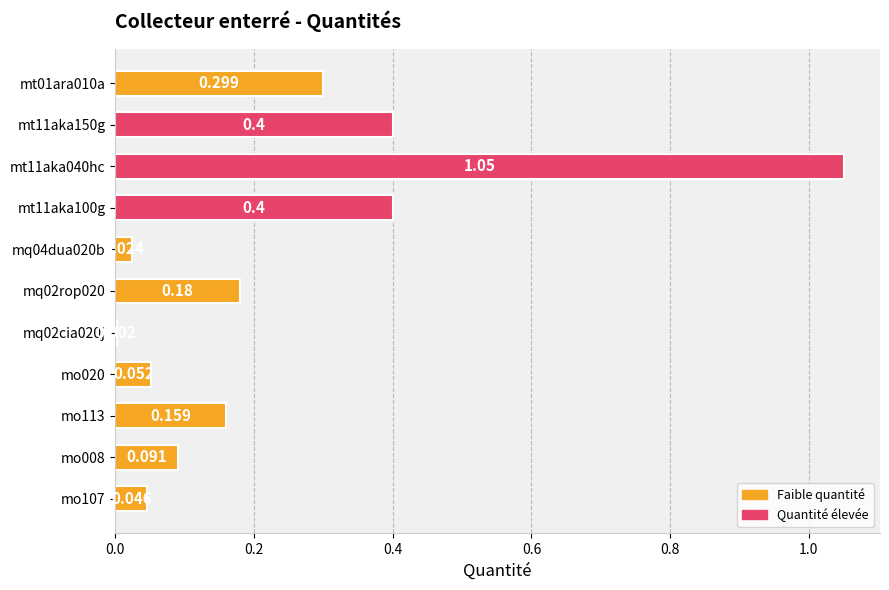

How many data points does each series have?

11